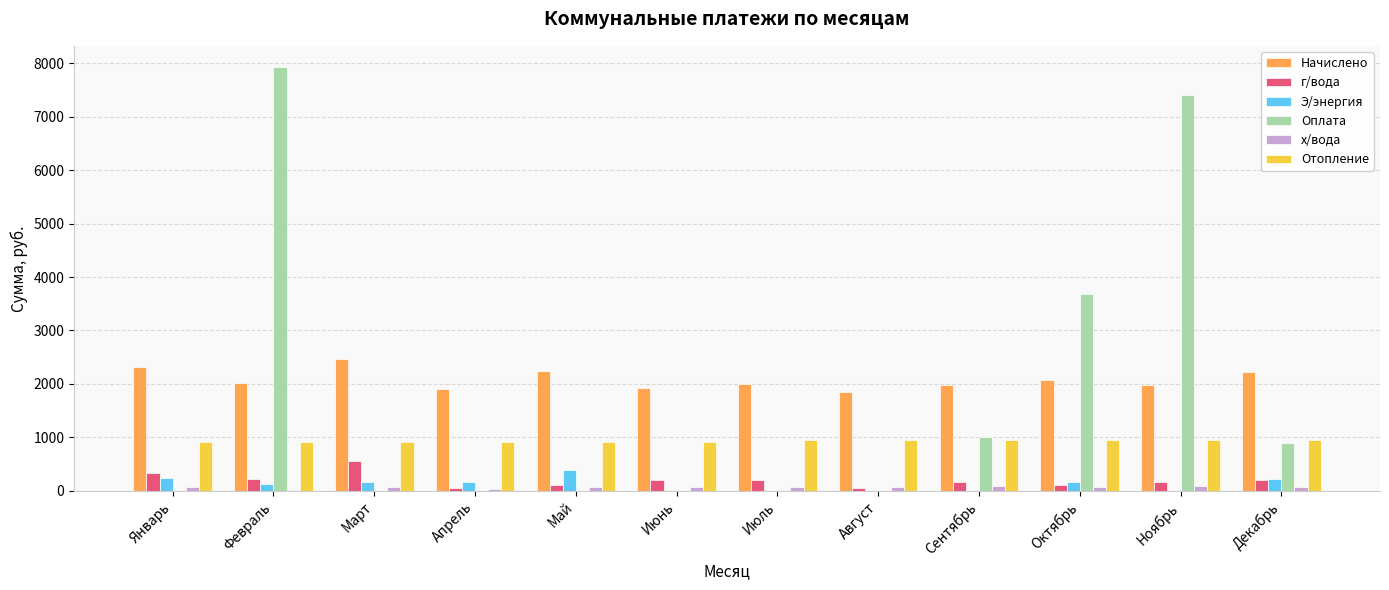

What is the sum of all Начислено values?

24976.1